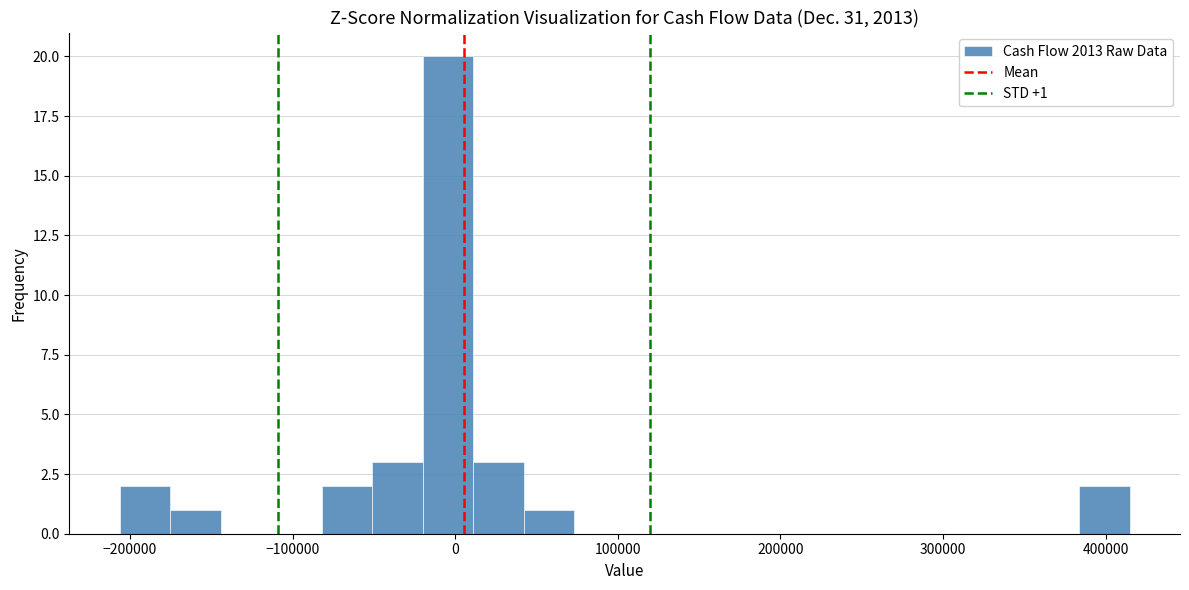

Around what value on the x-axis is the tallest bar? Give the approximate position of its centre, as read against the axis.

0